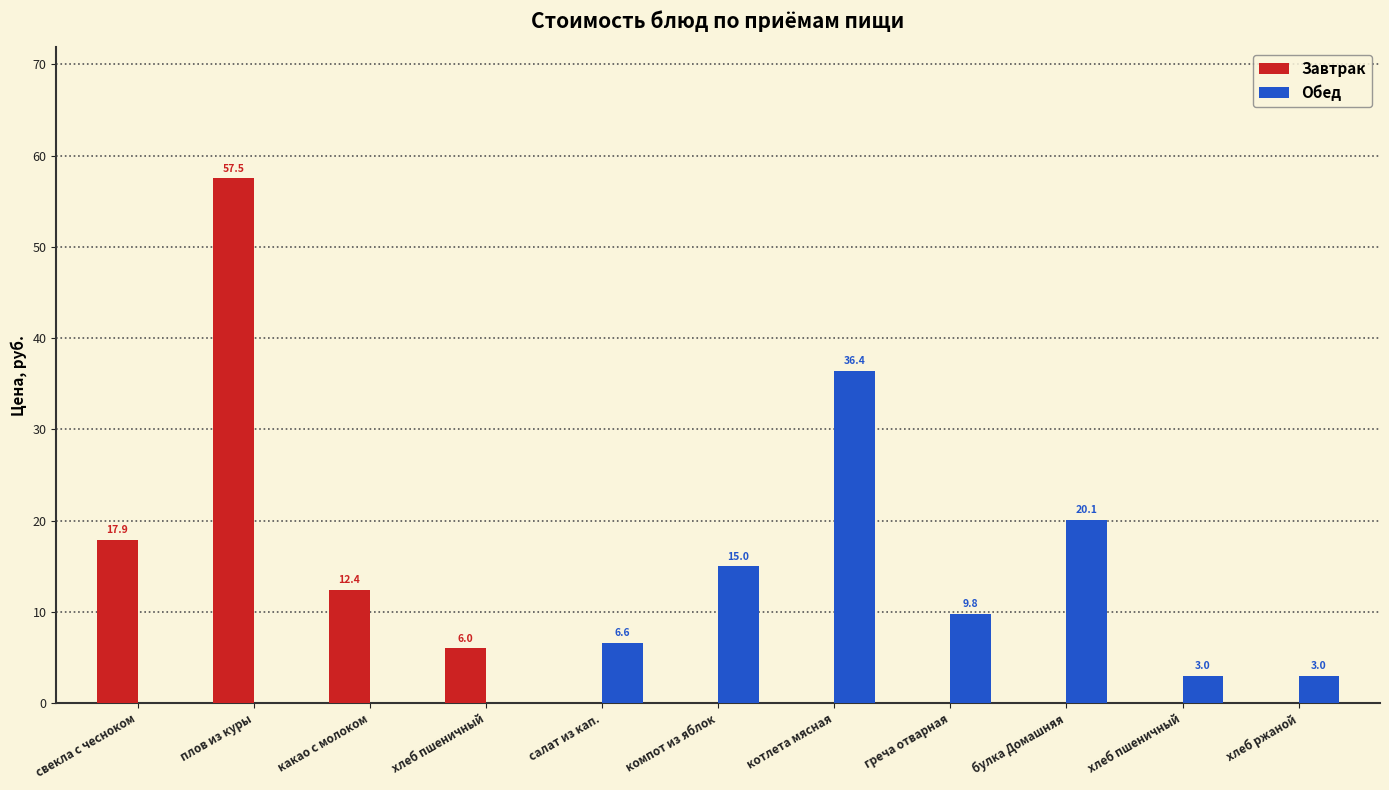

Count the number of categories in the chart.

11